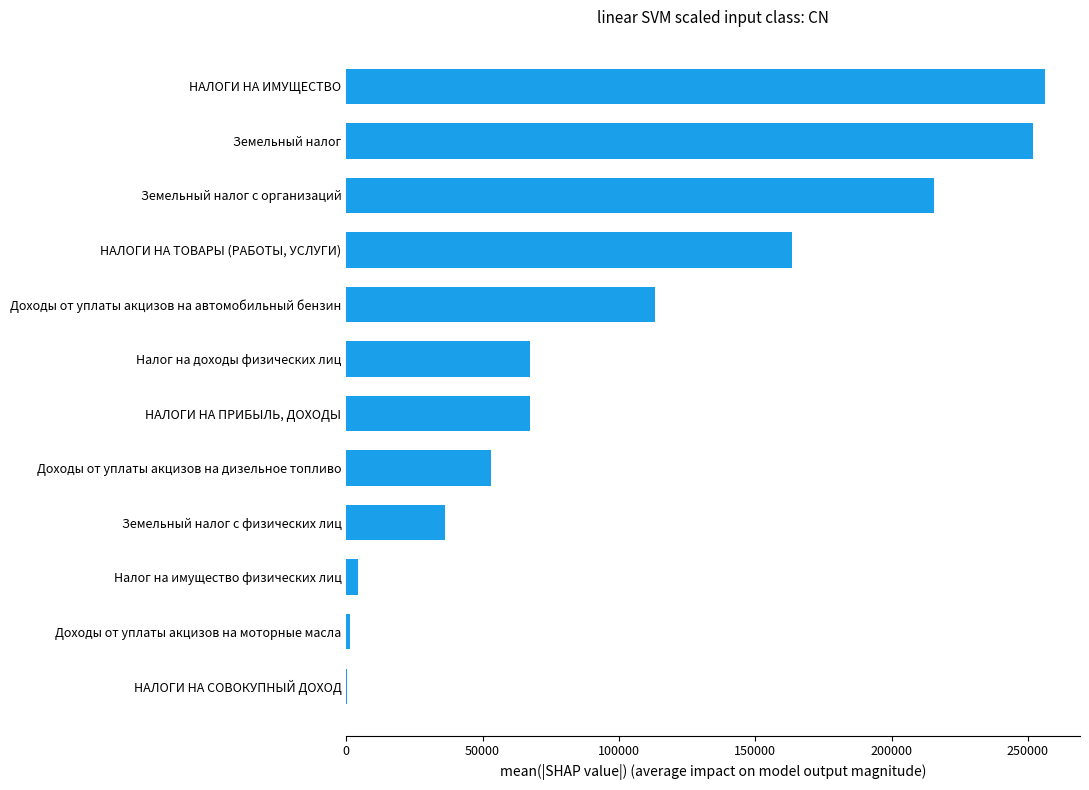

At which label is the value closest to 128258?

Доходы от уплаты акцизов на автомобильный бензин